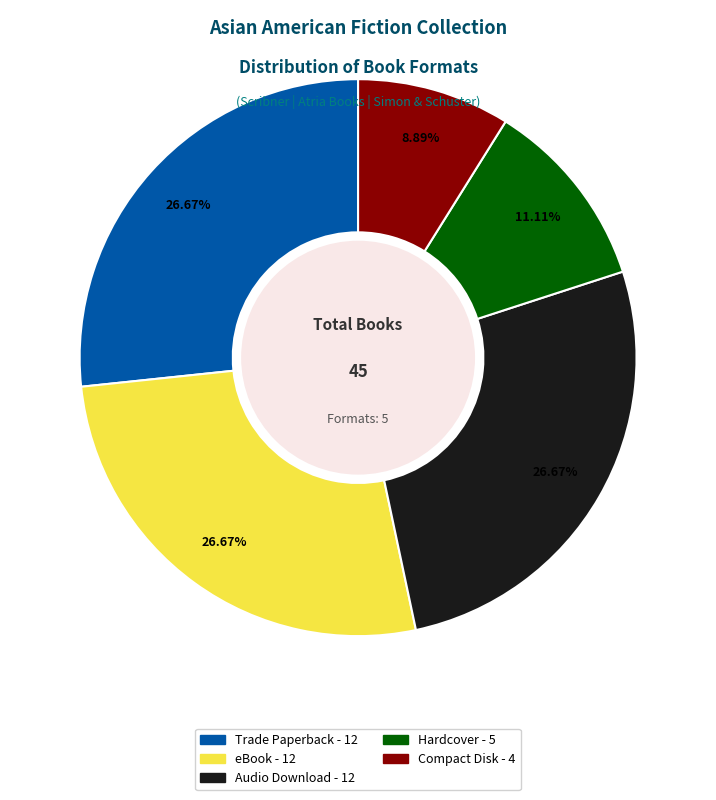

Which has a higher value, Hardcover or Compact Disk?

Hardcover